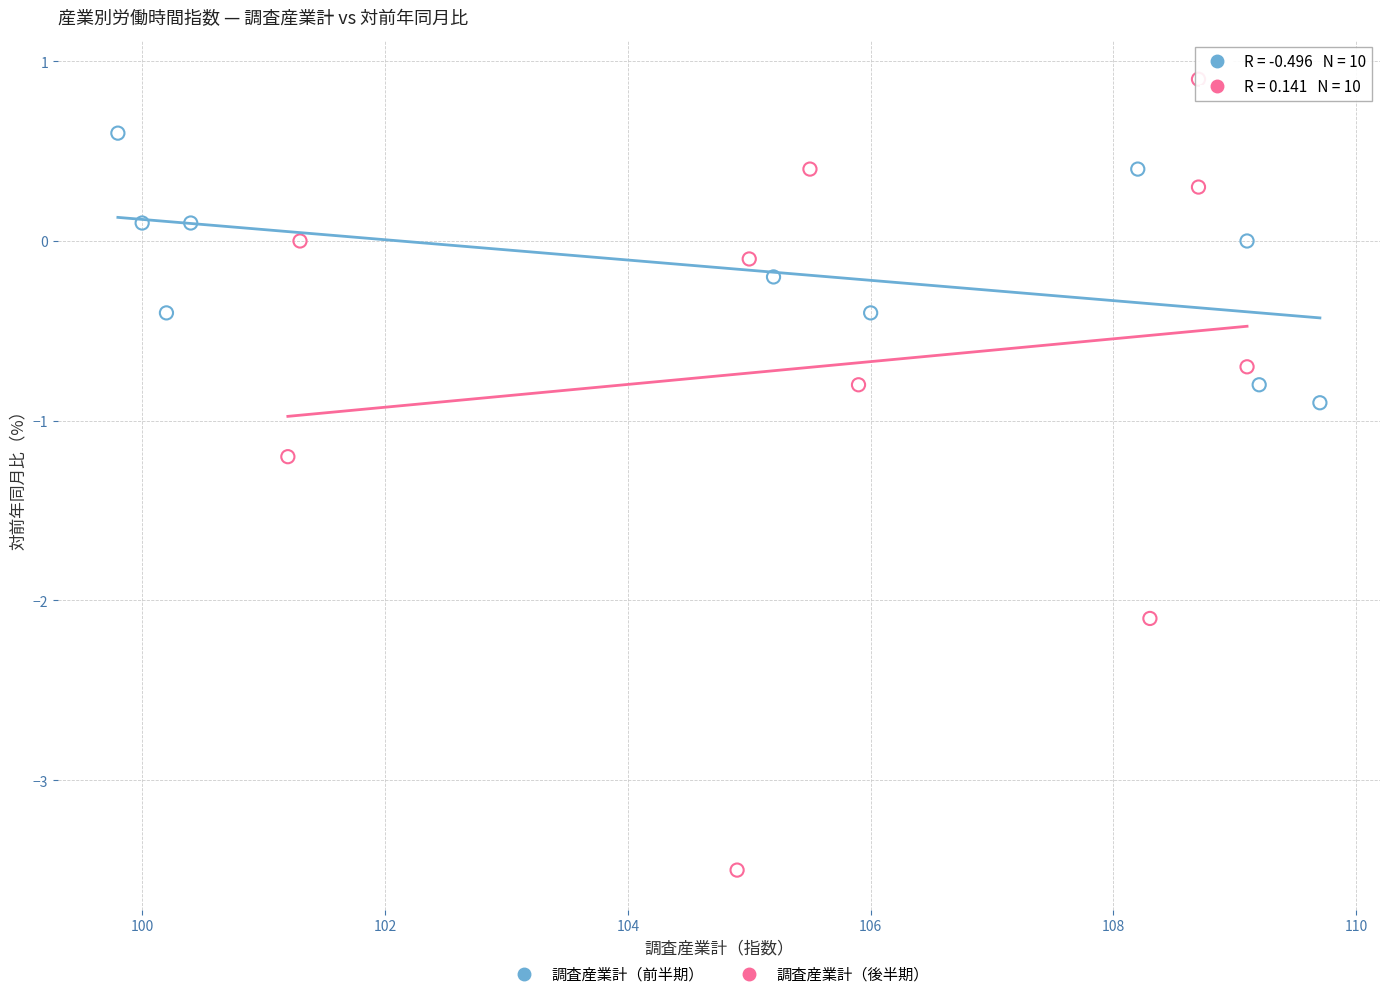

Which series has the widest spread of Y values?

調査産業計（後半期）